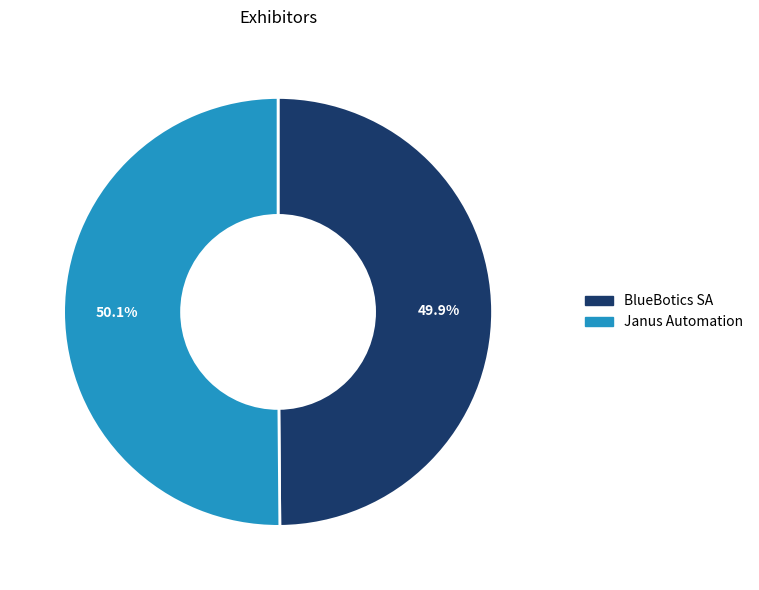

What is the ratio of the value at Janus Automation to the value at BlueBotics SA?

1.0